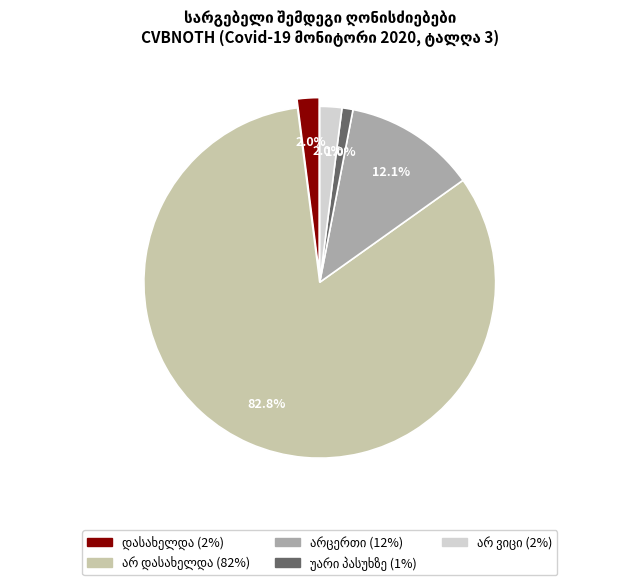

Does any single category account for the majority?

Yes